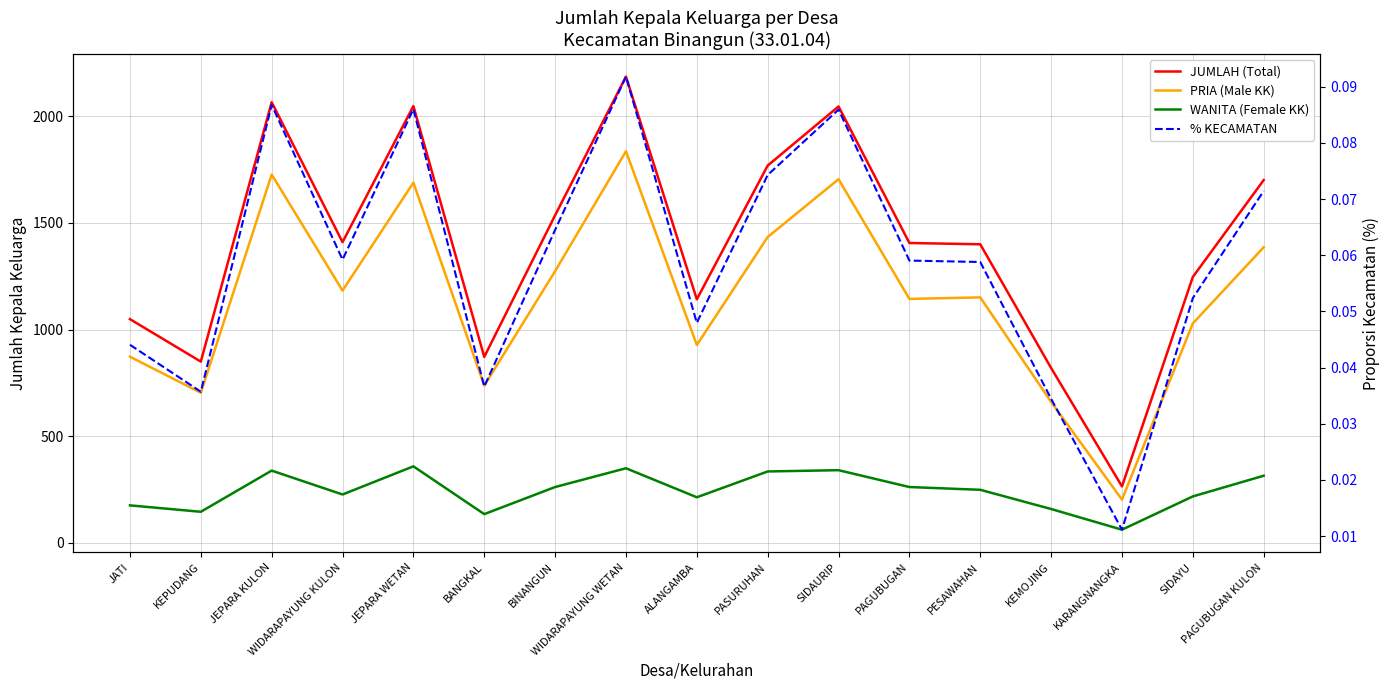

What is the greatest value displayed?

2186.0